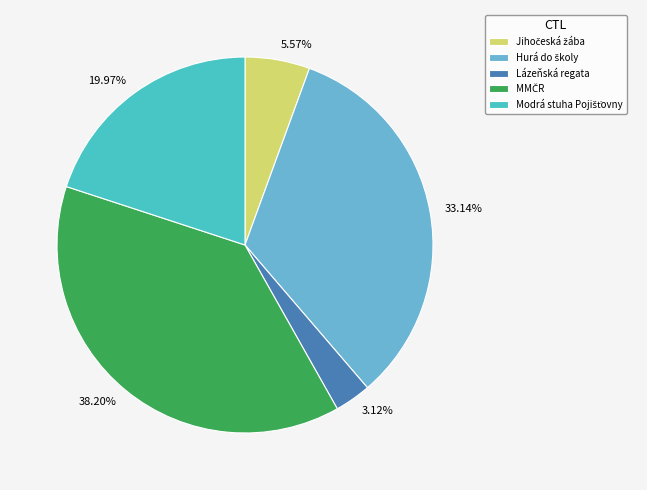

How many segments does this pie chart have?

5